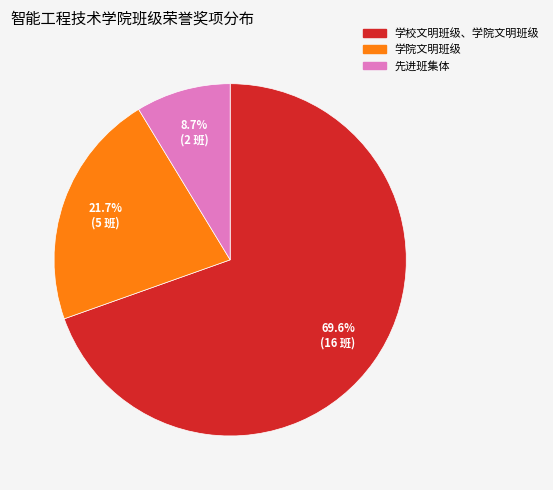

Is it true that 学校文明班级、学院文明班级 is 84% of the pie?

False